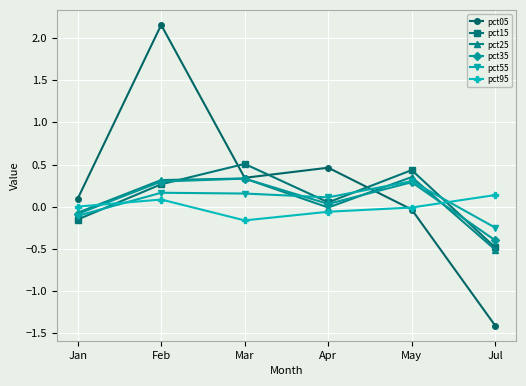

At which category is the sum across all series the highest?

Feb